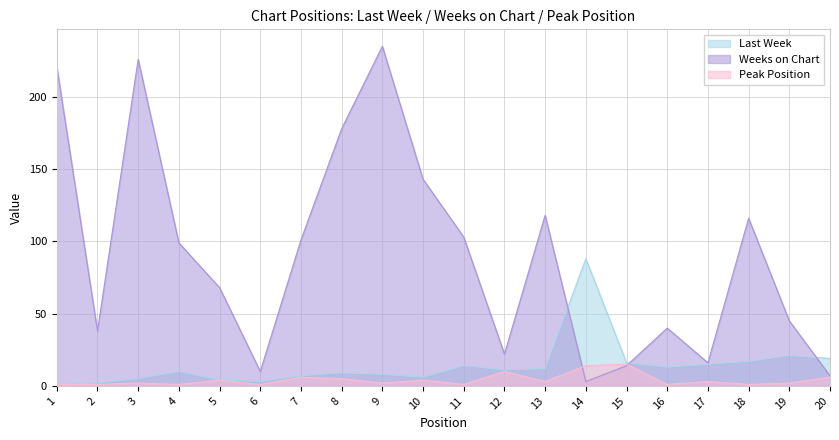

Reading left to right, transcribe all the data shown in this chart.

Last Week: 1	2	5	10	4	3	7	9	8	6	14	11	12	88	16	13	15	17	21	19
Weeks on Chart: 221	38	226	99	68	10	101	178	235	143	103	22	118	3	14	40	16	116	45	7
Peak Position: 1	1	2	1	4	1	6	5	2	4	1	10	3	14	15	1	3	1	2	6